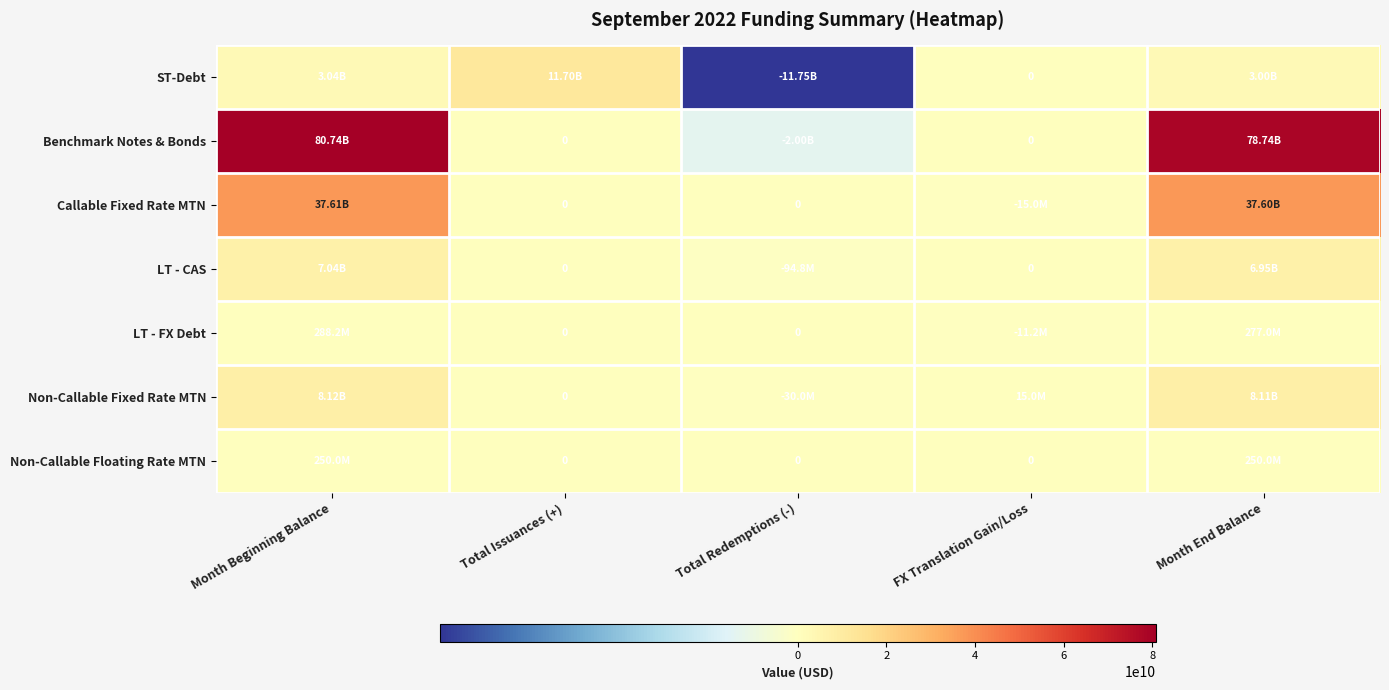

How many values in Callable Fixed Rate MTN are above zero?

2